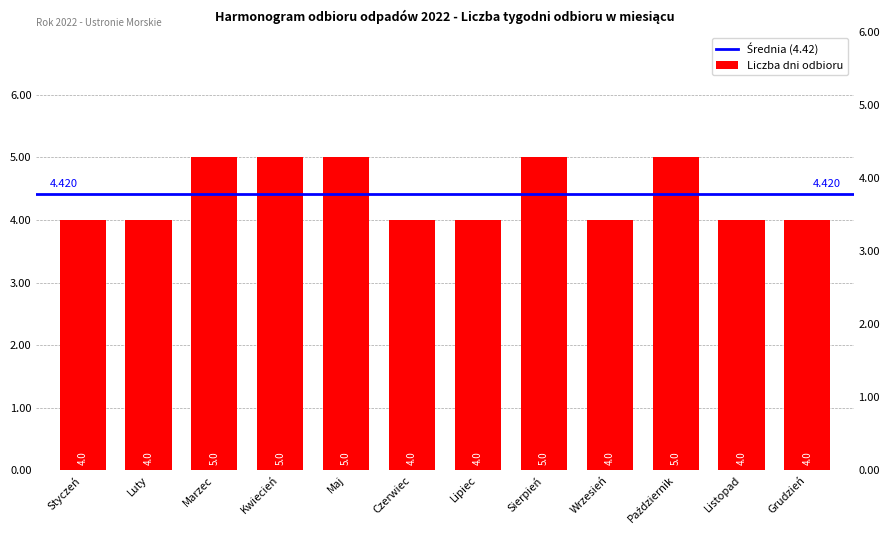

Count the values in the range 4 to 5.

12